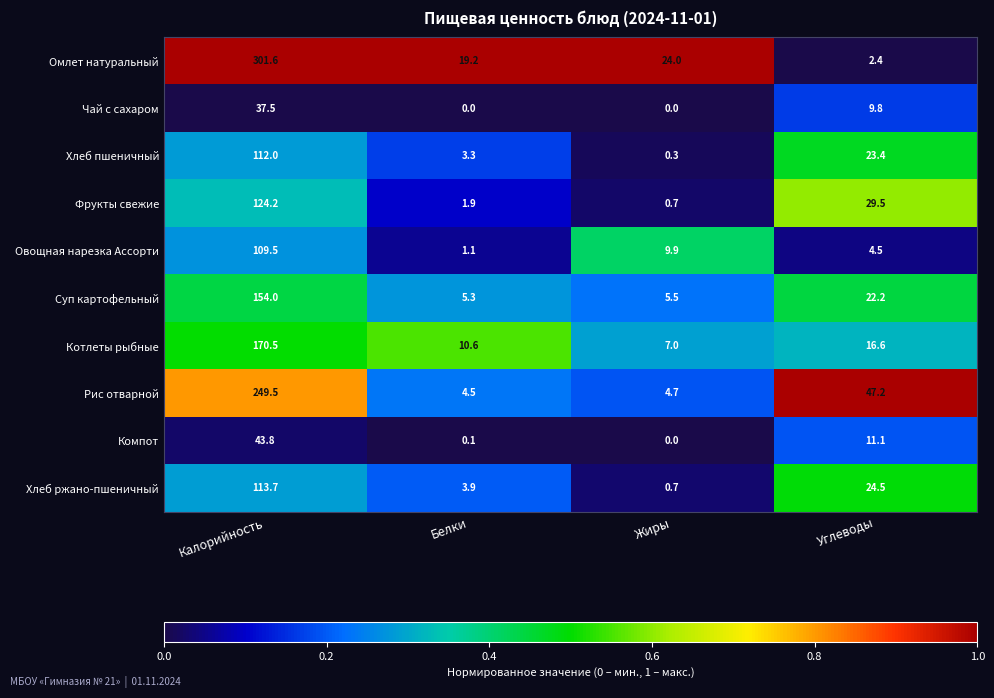

Count the number of categories in the chart.

4